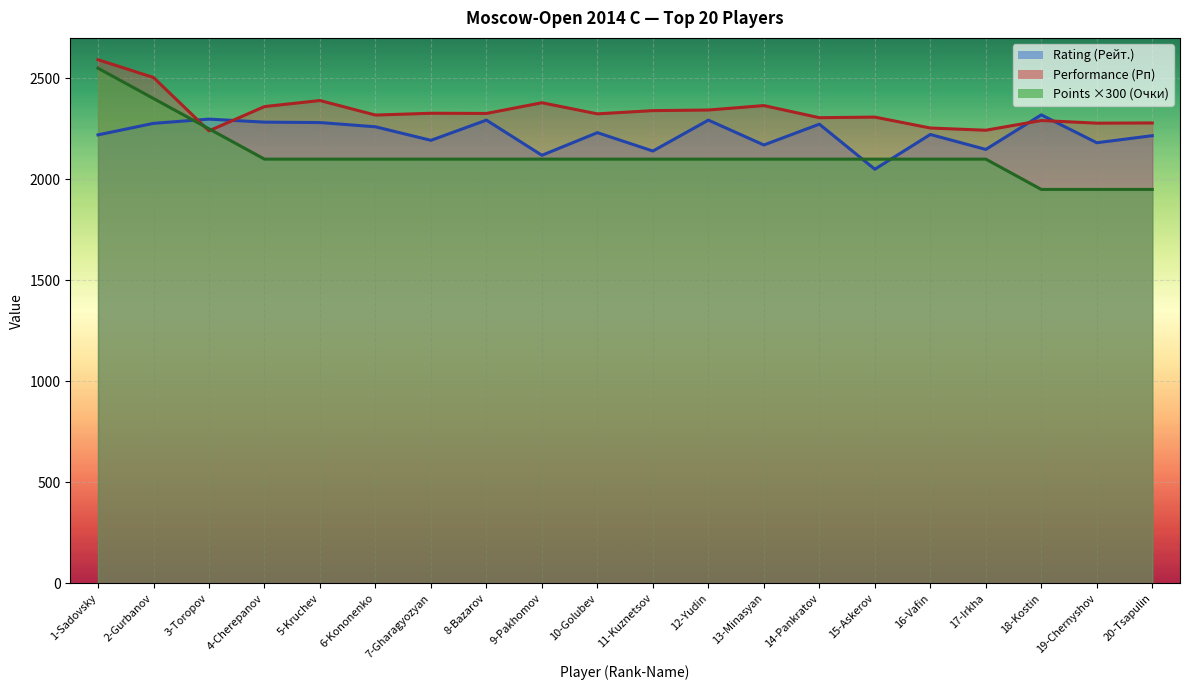

Which label corresponds to the smallest value in the chart?

18-Kostin